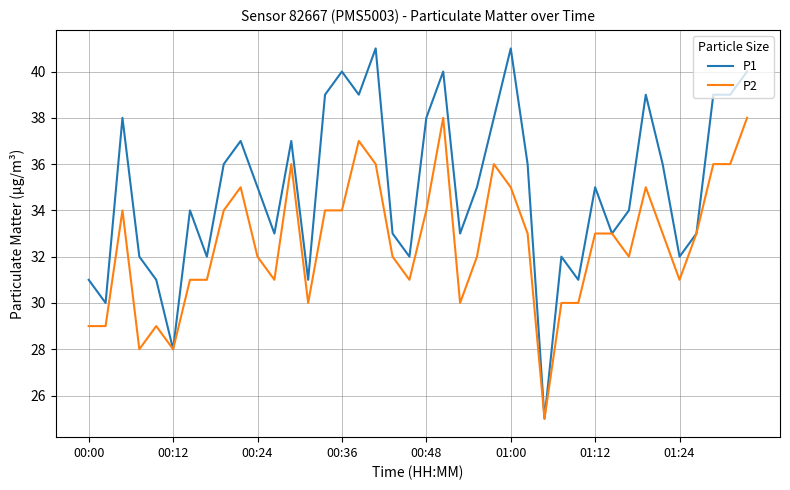

Which series has the largest total across all categories?

P1